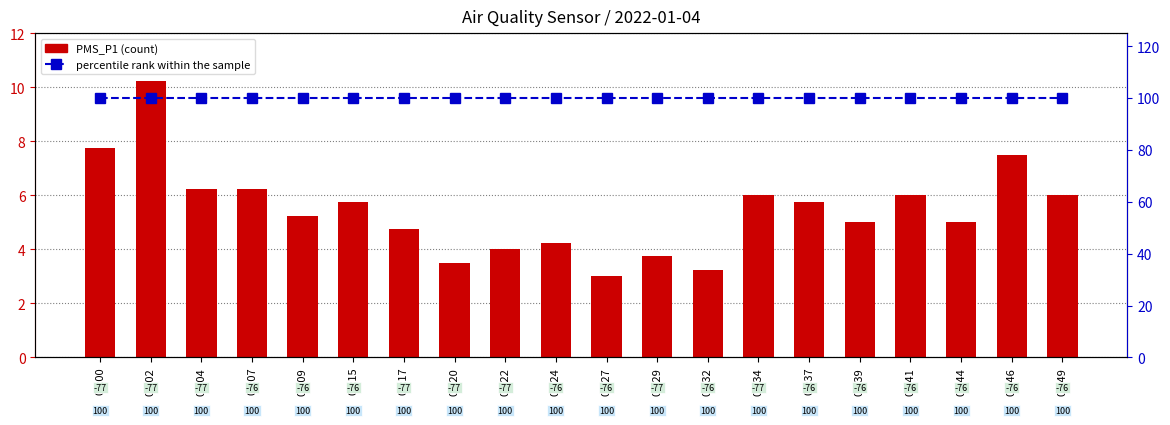

Reading left to right, extract all data points from this chart.

PMS_P1: 00:00=7.8	00:02=10.2	00:04=6.2	00:07=6.2	00:09=5.2	00:15=5.8	00:17=4.8	00:20=3.5	00:22=4.0	00:24=4.2	00:27=3.0	00:29=3.8	00:32=3.2	00:34=6.0	00:37=5.8	00:39=5.0	00:41=6.0	00:44=5.0	00:46=7.5	00:49=6.0
percentile rank within the sample: 00:00=100.0	00:02=100.0	00:04=100.0	00:07=100.0	00:09=100.0	00:15=100.0	00:17=100.0	00:20=100.0	00:22=100.0	00:24=100.0	00:27=100.0	00:29=100.0	00:32=100.0	00:34=100.0	00:37=100.0	00:39=100.0	00:41=100.0	00:44=100.0	00:46=100.0	00:49=100.0